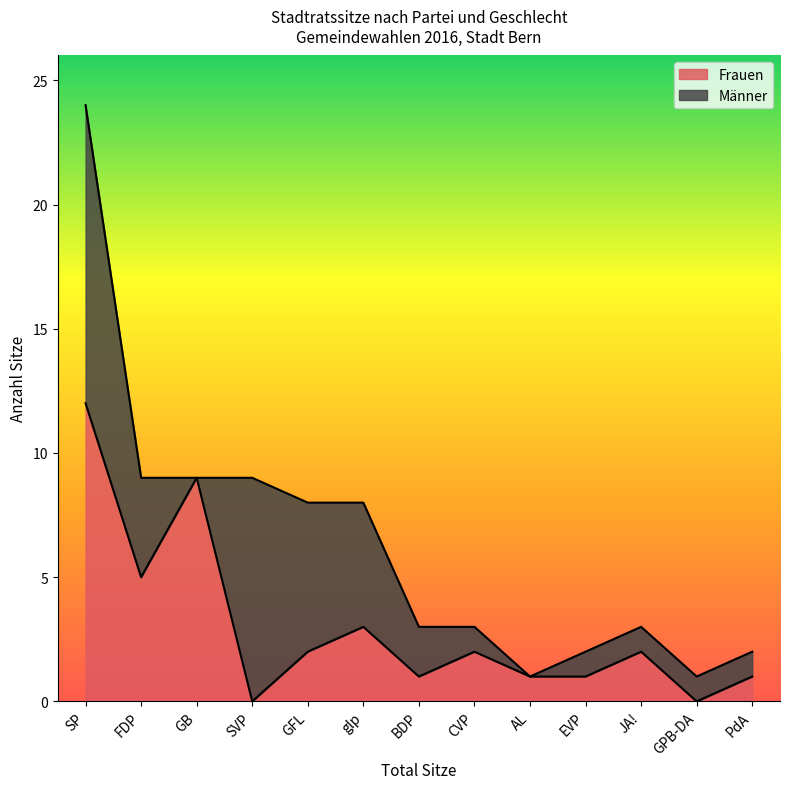

Is it true that Frauen equals 2 at CVP?

True